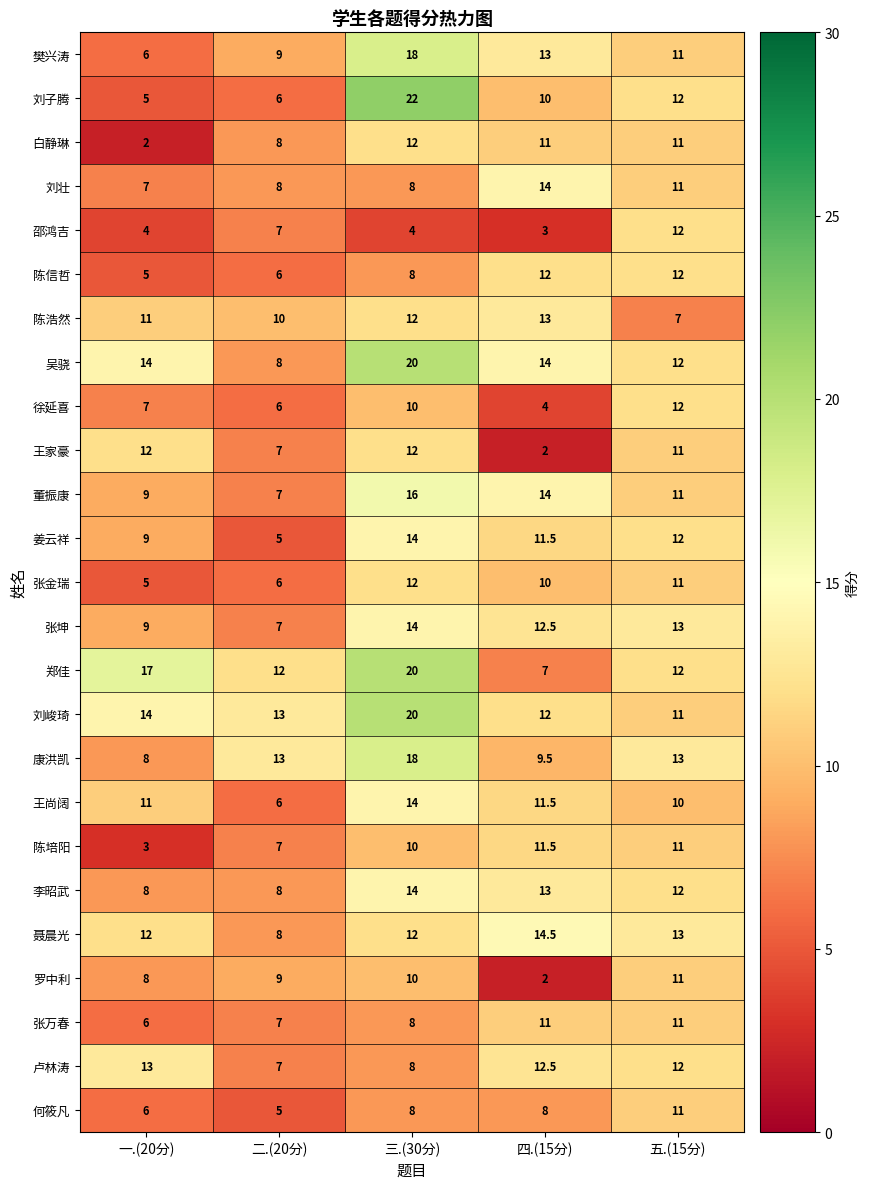

How many 陈信哲 values are between 6 and 12?

4